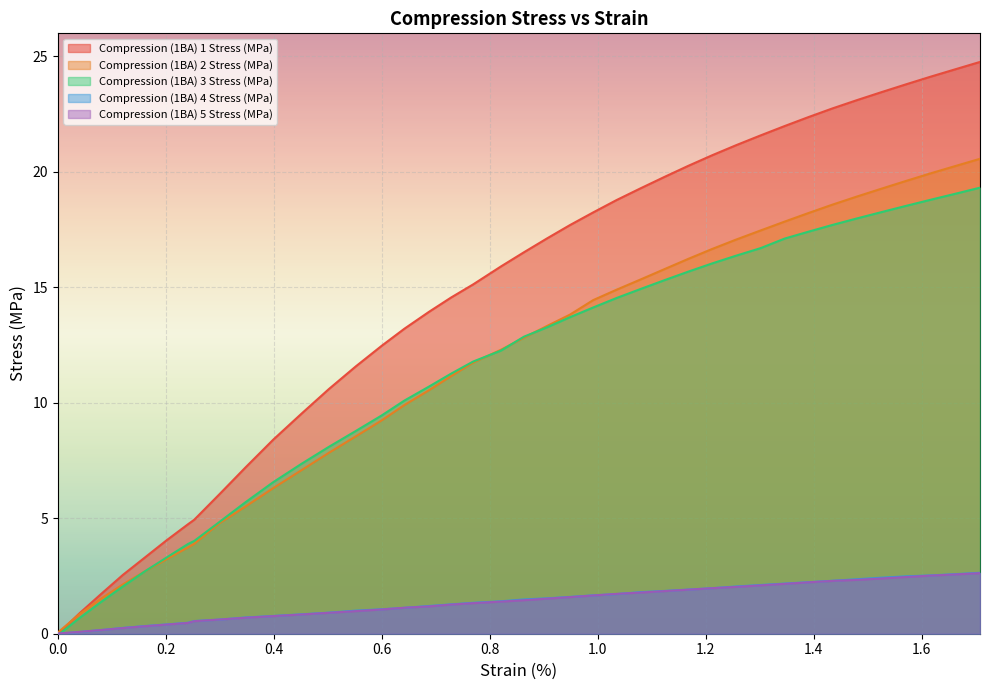

What is the highest value of the Compression (1BA) 4 Stress (MPa) series?

2.6